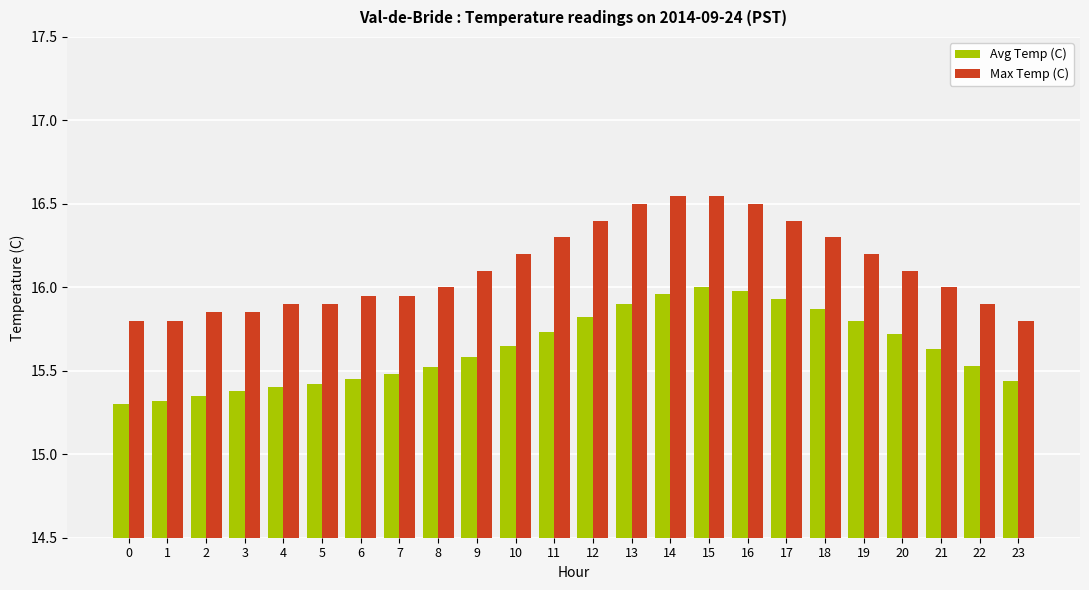

Which series has the largest range (max minus min)?

Max Temp (C)